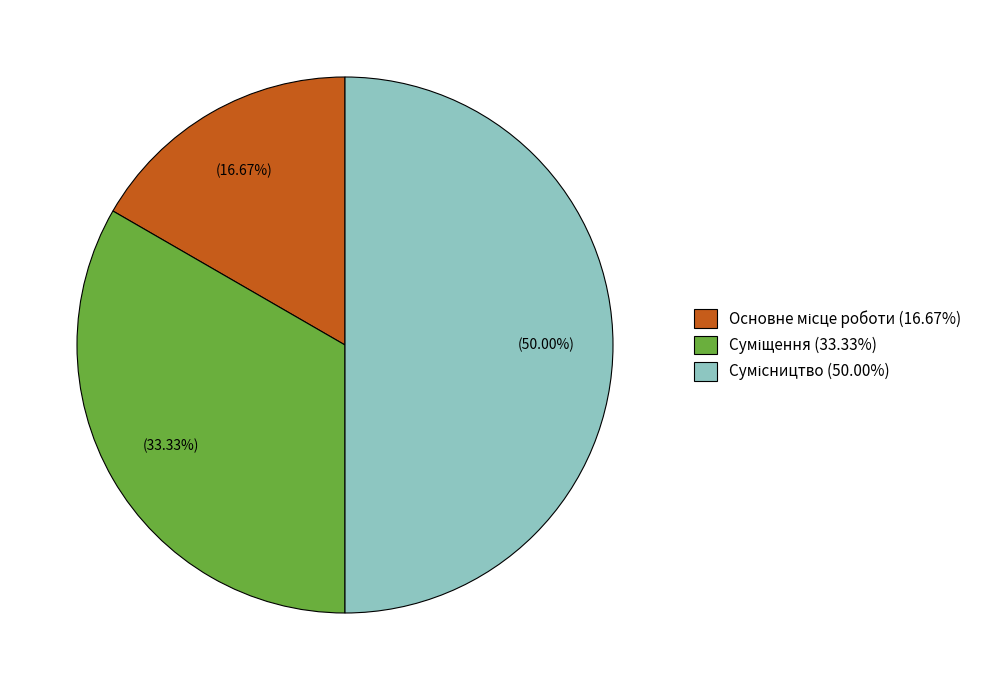

The Суміщення slice represents 33% of the pie. True or false?

True